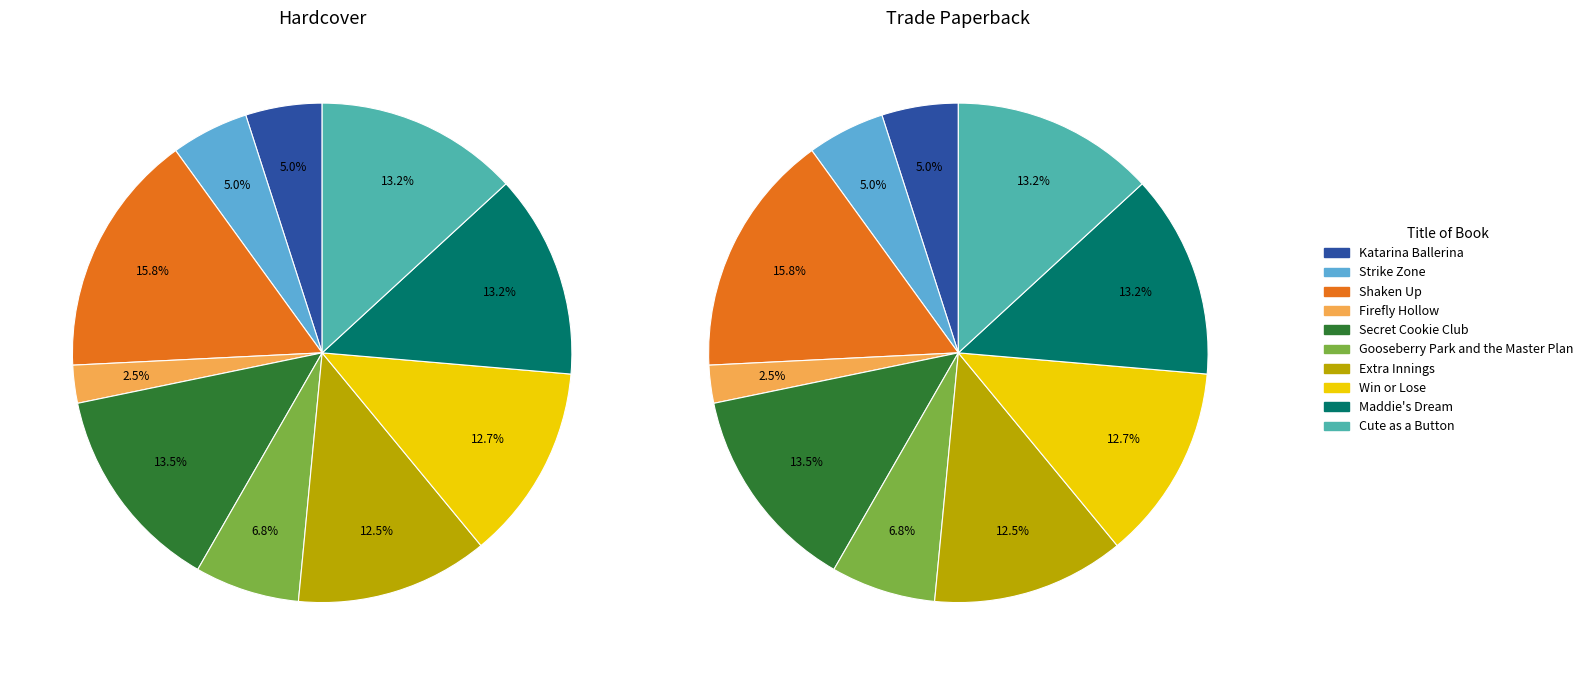

Which series has the largest range (max minus min)?

Hardcover